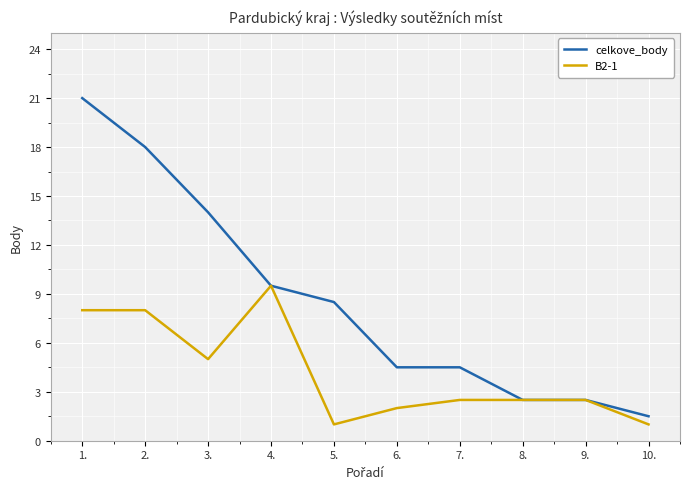

At how many categories does at least one series exceed 16?

2